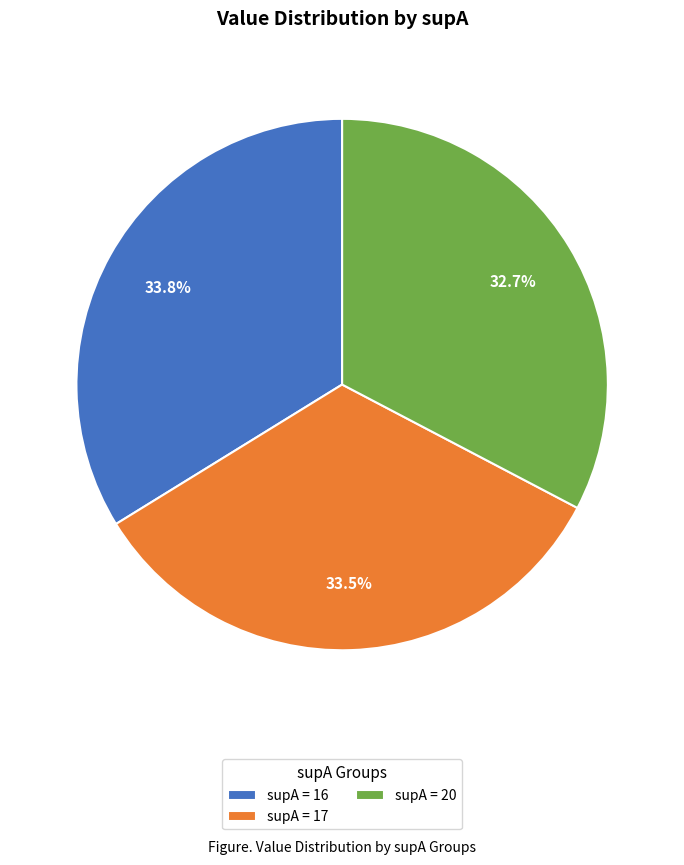

Does supA = 17 represent more than half of the total?

No